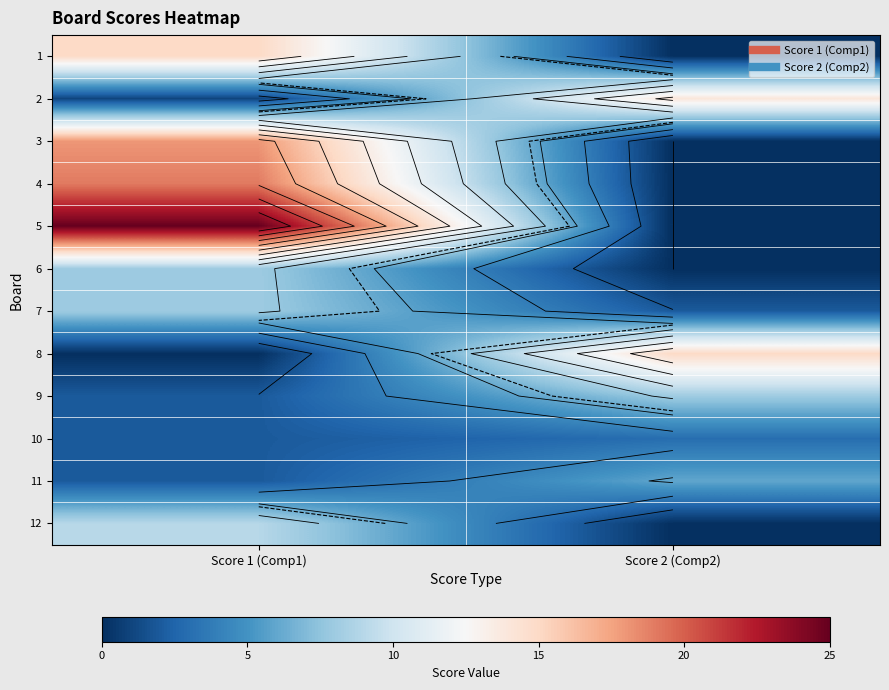

At which category does the chart reach its peak across all series?

Score 1 (Comp1)